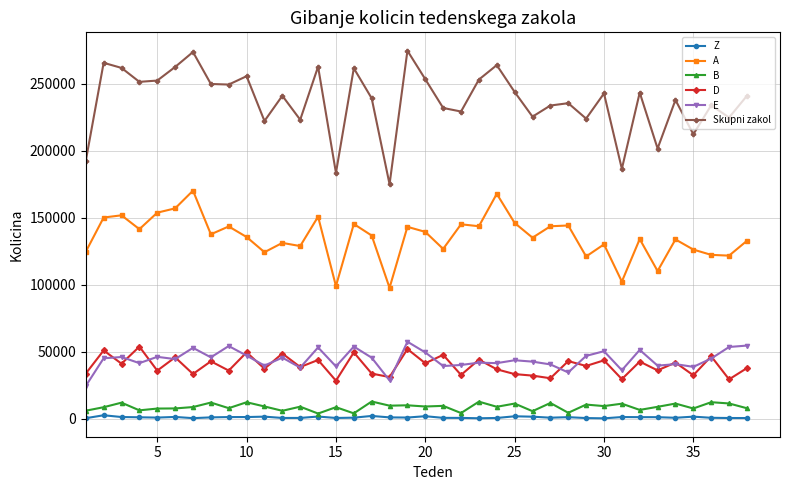

True or false: E and B cross at least once.

False